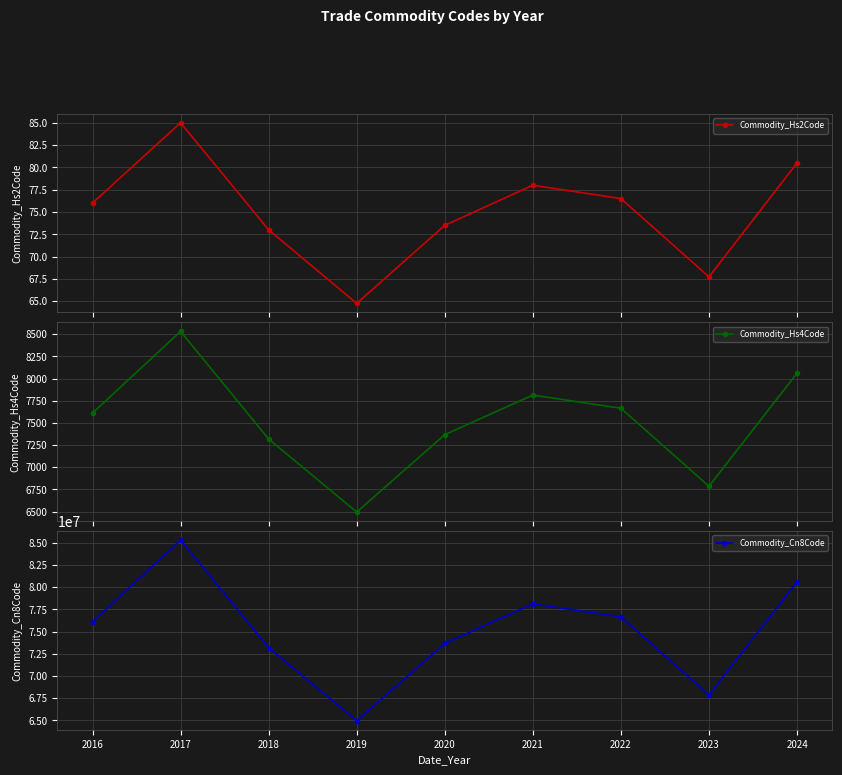

What is the difference between the Commodity_Hs4Code values at 2021 and 2016?

203.2